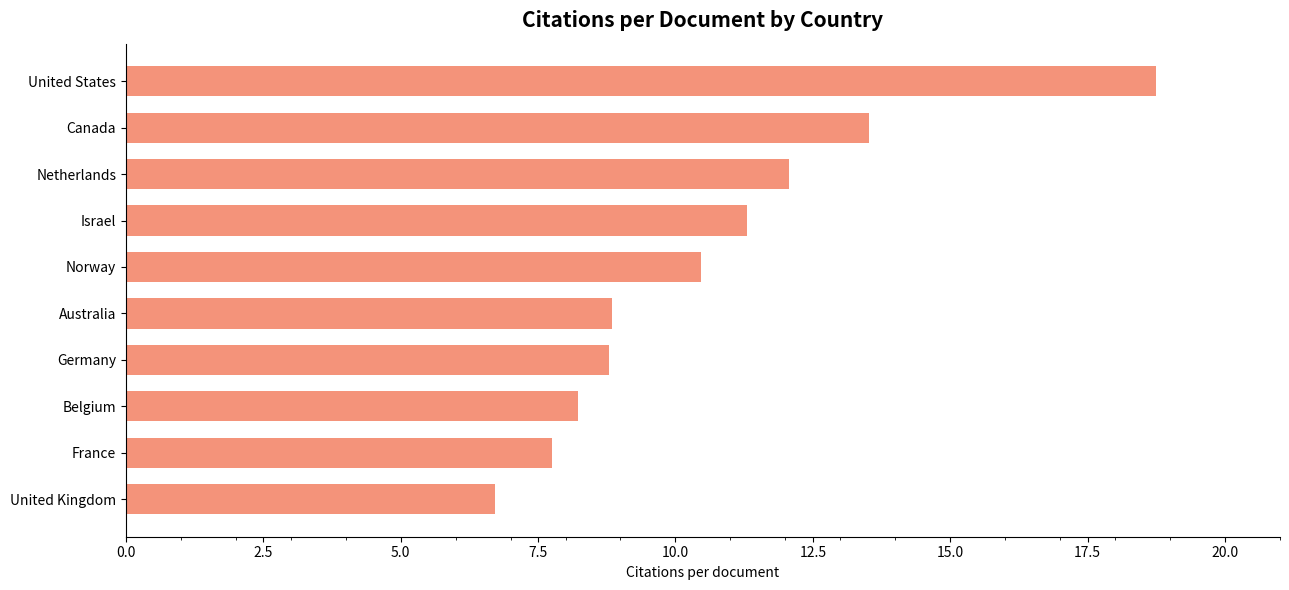

What is the ratio of the value at Canada to the value at United Kingdom?

2.0